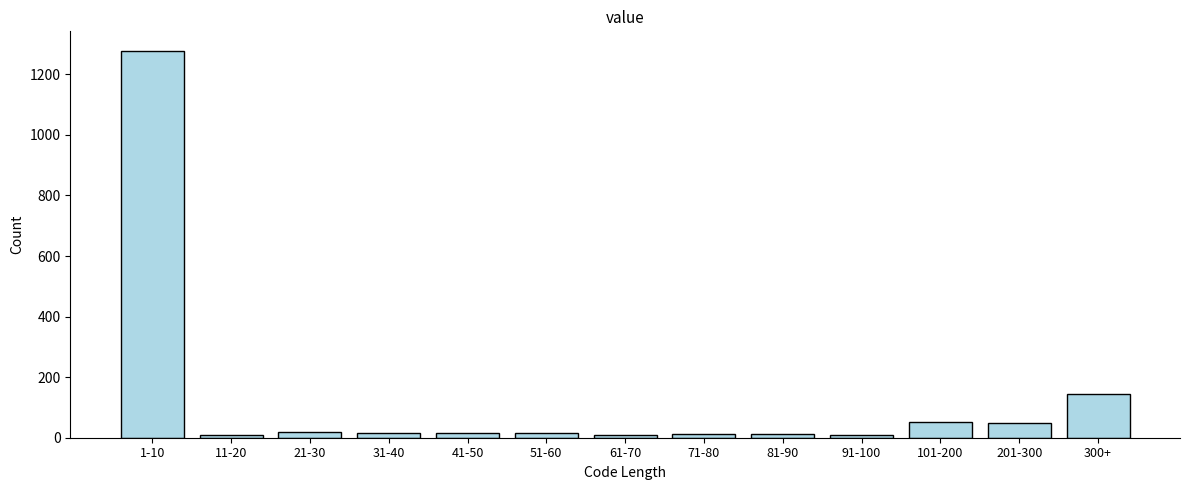

Where is the data nearest to the value 643?

300+